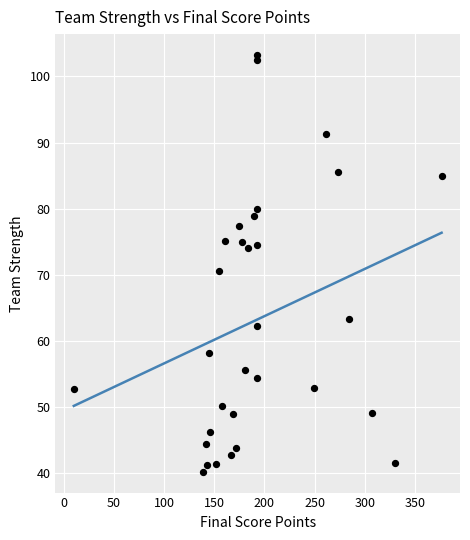

What is the range of Y values (max minus min)?

63.1